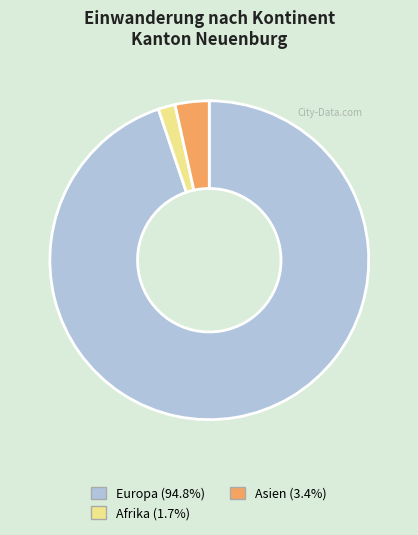

Does any single category account for the majority?

Yes